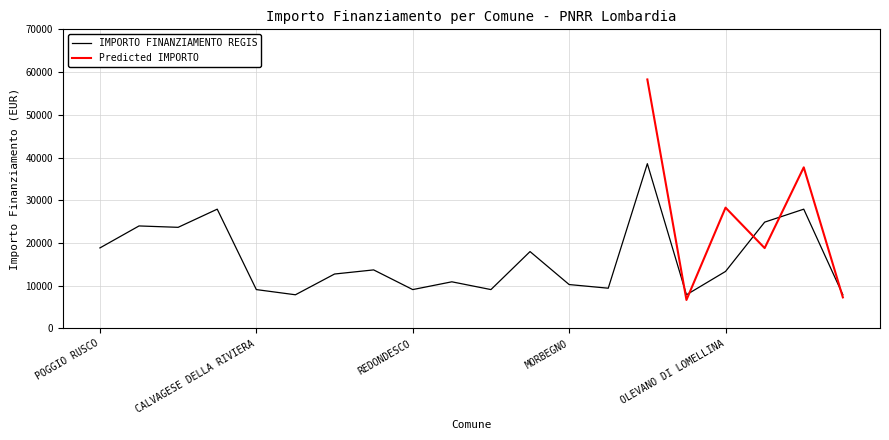

What is the average value?

16263